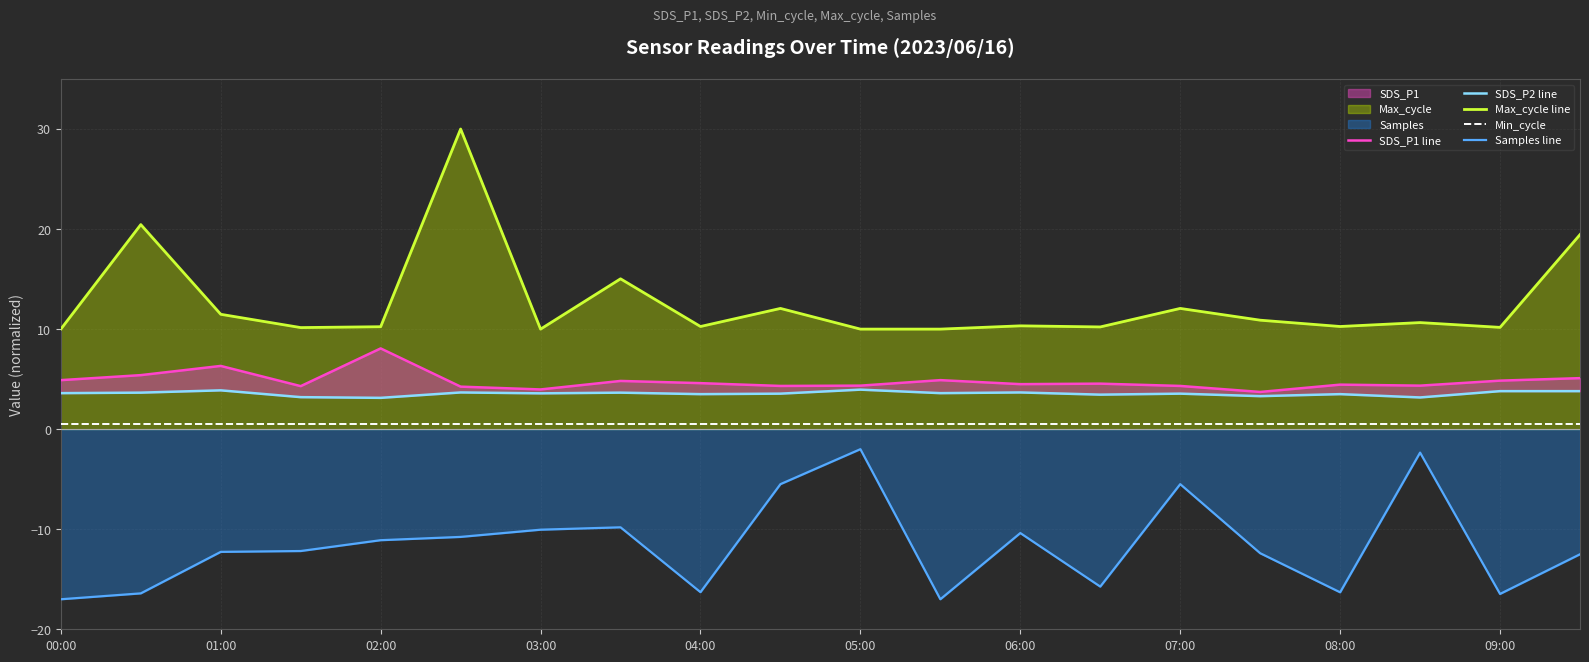

Which series has the largest total across all categories?

Max_cycle line